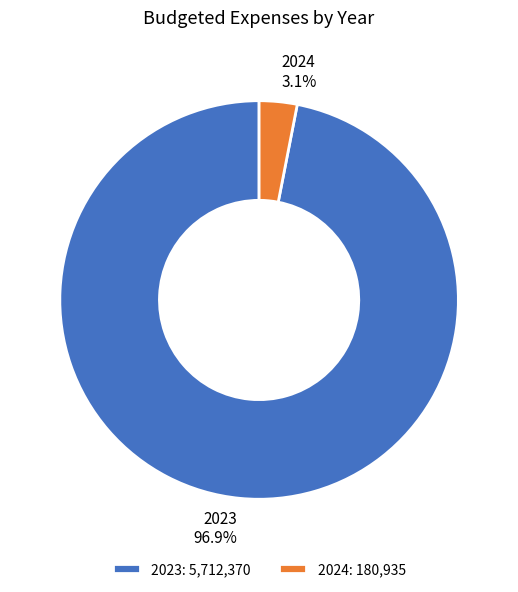

How many slices are in this pie chart?

2